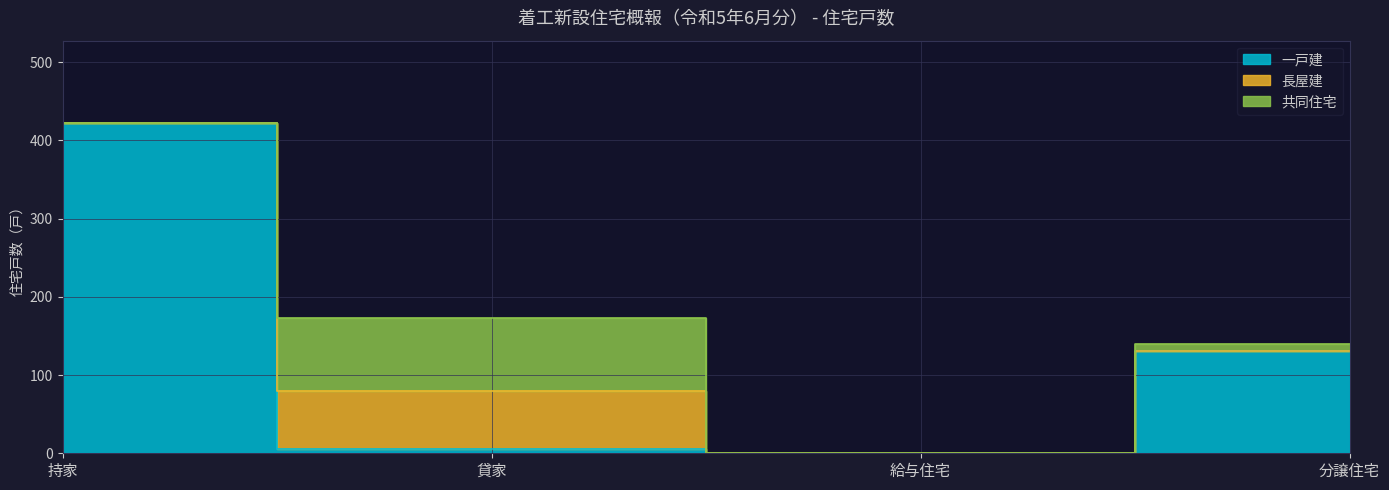

Rank the categories by 共同住宅 value from lowest to highest.

持家, 給与住宅, 分譲住宅, 貸家